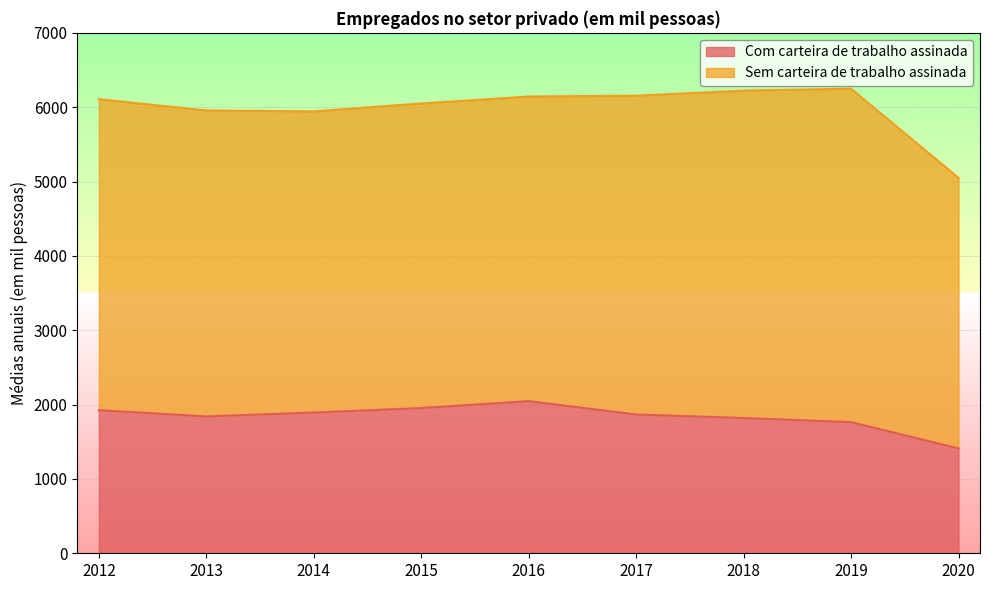

What is the difference between the maximum and minimum values?

636.0